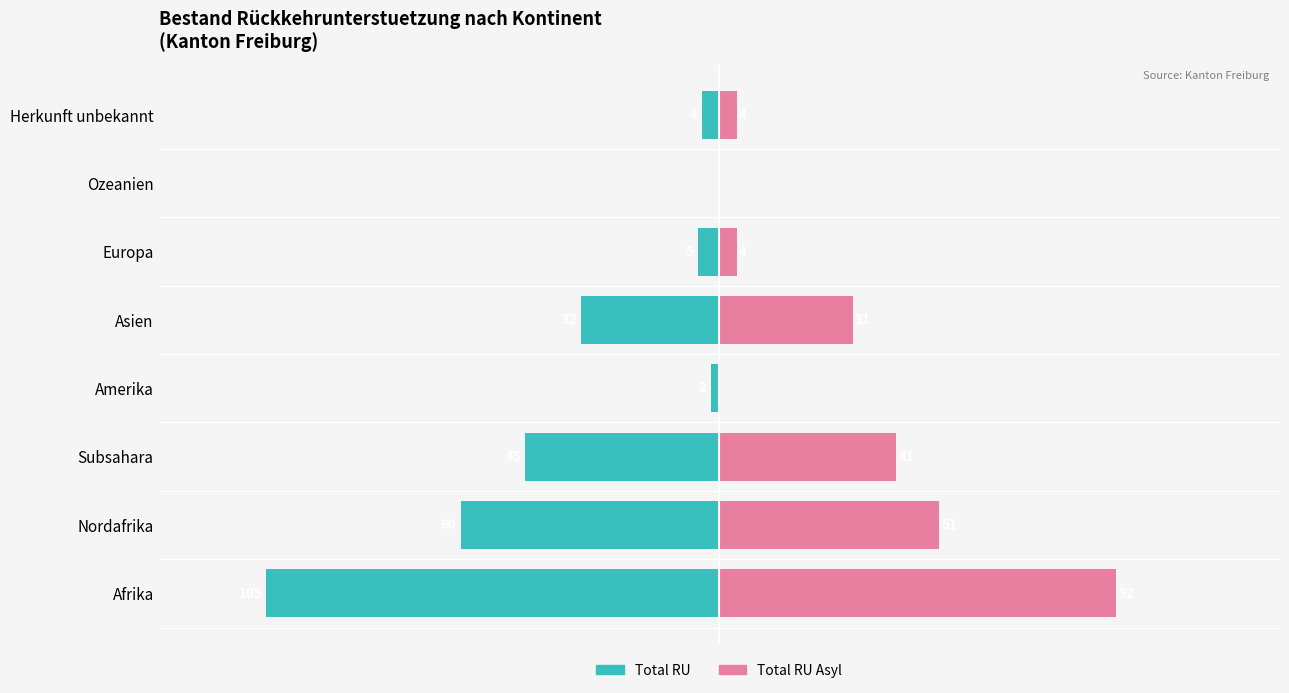

Are the bars horizontal?

Yes